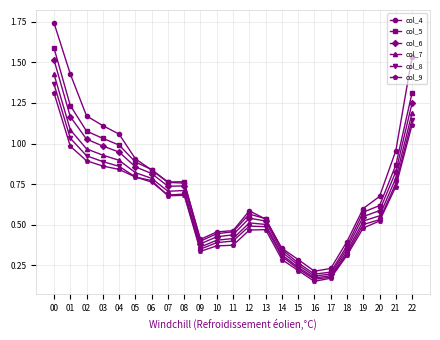

Which category has the highest value in the col_9 series?

00